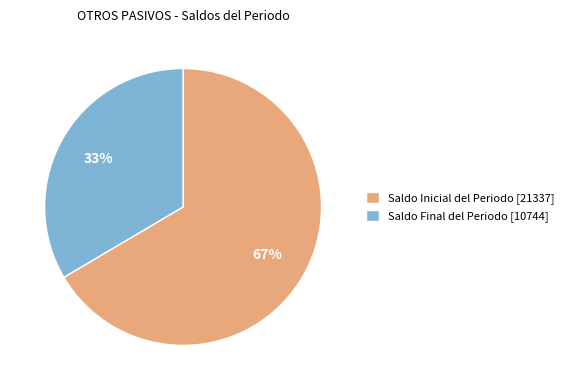

Which category has the smallest portion of the pie?

Saldo Final del Periodo